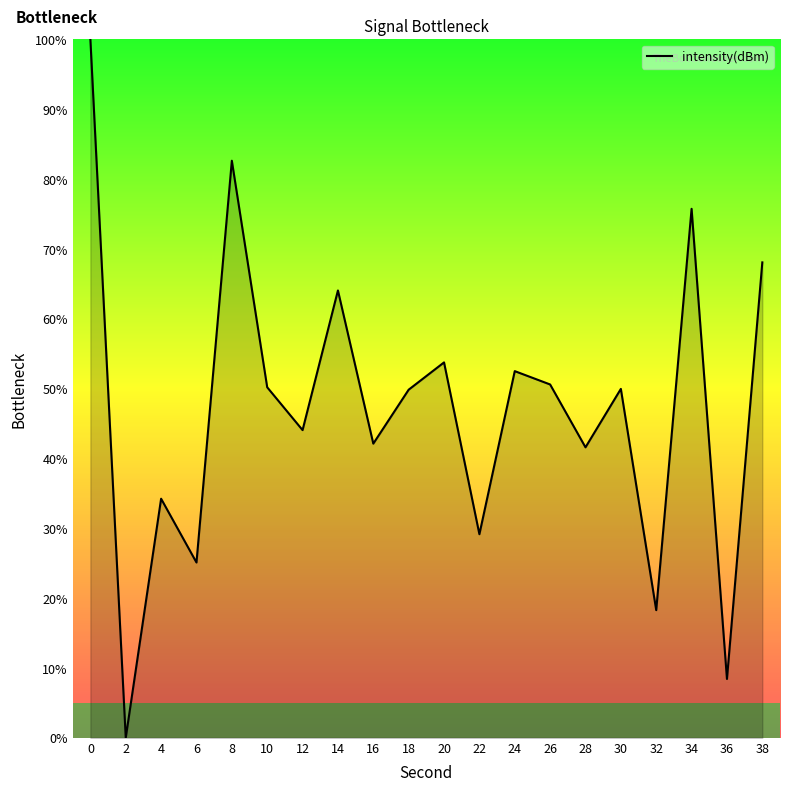

Where is the first local minimum?

2